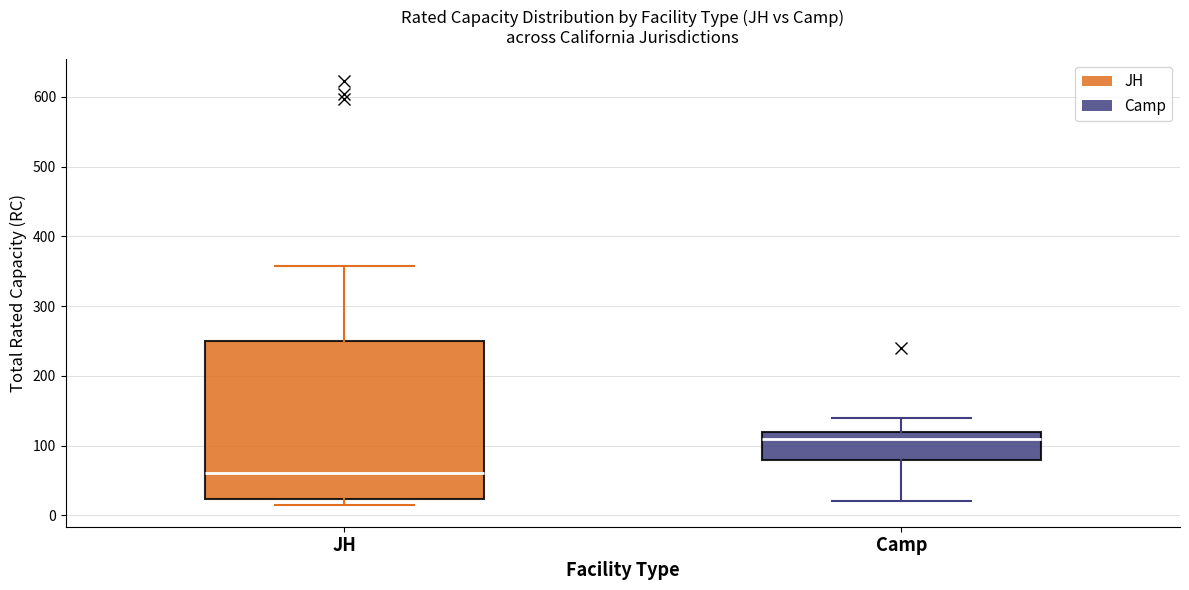

Reading left to right, transcribe this box plot: for each box, give where its median line is, the range the box spans, and where its two whiskers end, as read against the y-axis. The values are not printed on the chart, so give them approximately, as read against the axis.

JH: median 60, box 20 to 250, whiskers 10 to 360
Camp: median 110, box 80 to 120, whiskers 20 to 140